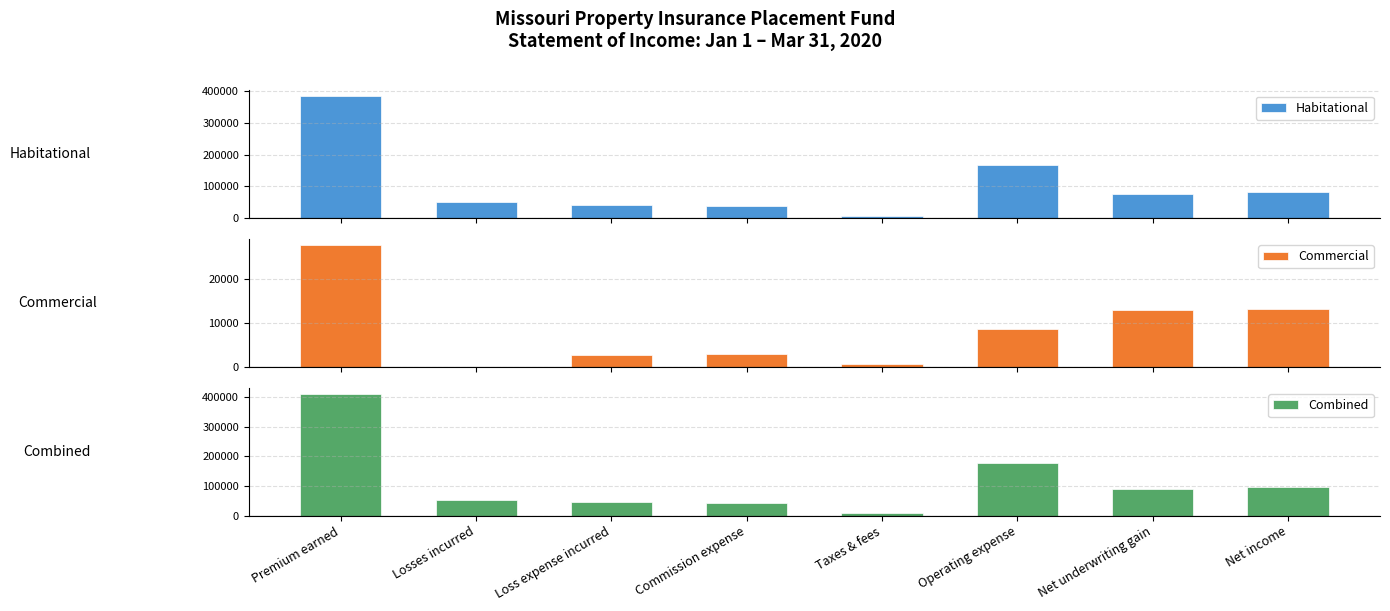

Is the value of Commercial at Losses incurred greater than the value of Combined at Loss expense incurred?

No